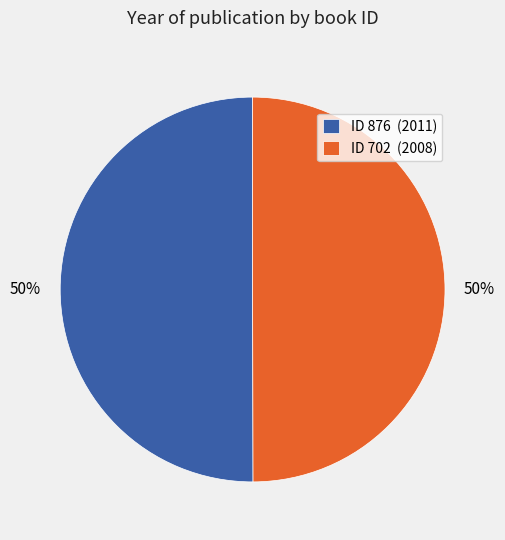

Combined, do ID 876 (2011) and ID 702 (2008) account for over 50%?

Yes